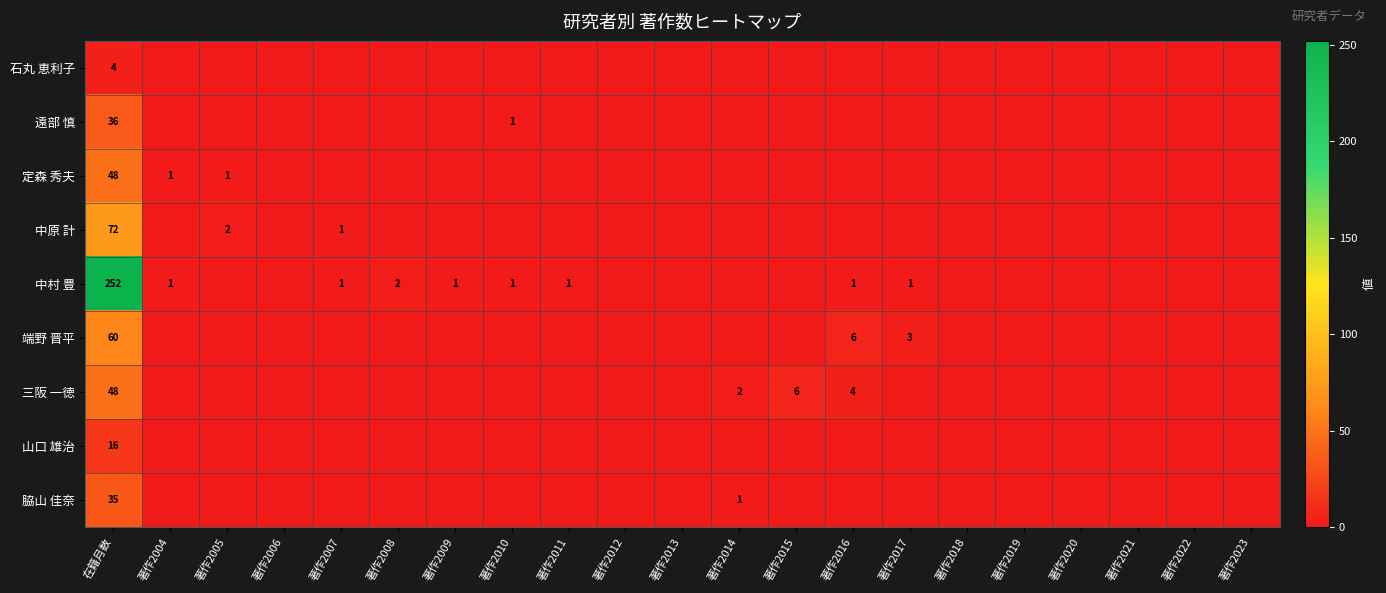

Rank the series by their maximum value, from highest to lowest.

中村 豊, 中原 計, 端野 晋平, 定森 秀夫, 三阪 一徳, 遠部 慎, 脇山 佳奈, 山口 雄治, 石丸 恵利子